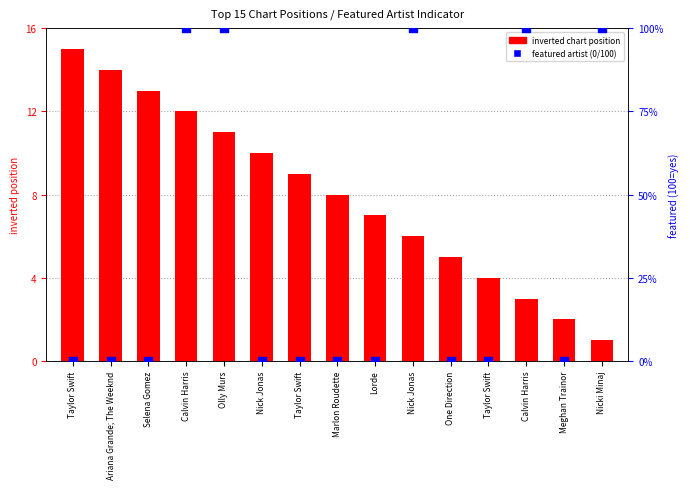

At how many categories does at least one series exceed 69?

5